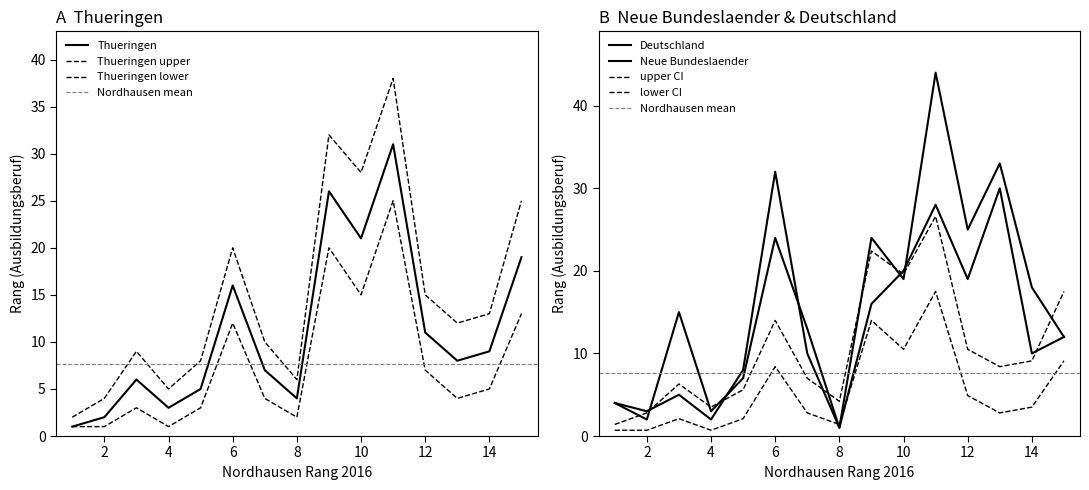

At how many categories does at least one series exceed 38?

1